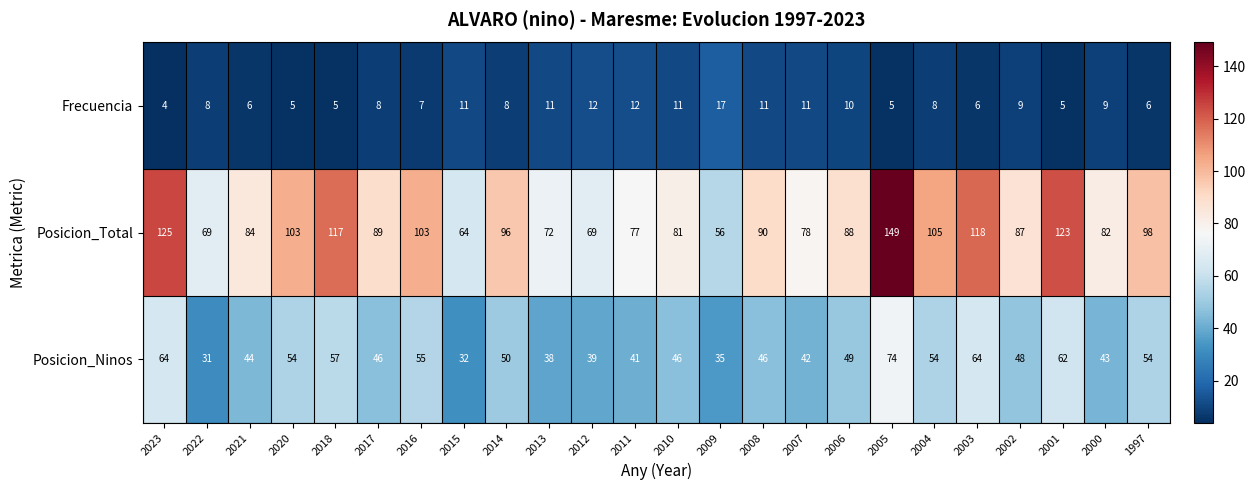

How many series are shown in this chart?

3